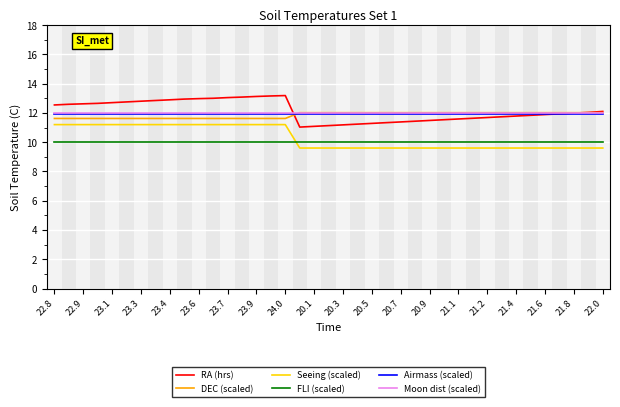

True or false: Moon dist (scaled) and FLI (scaled) cross at least once.

False